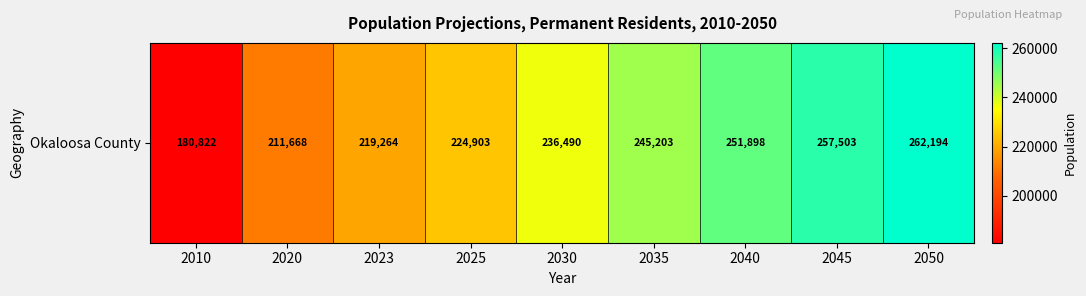

What is the greatest value displayed?

262194